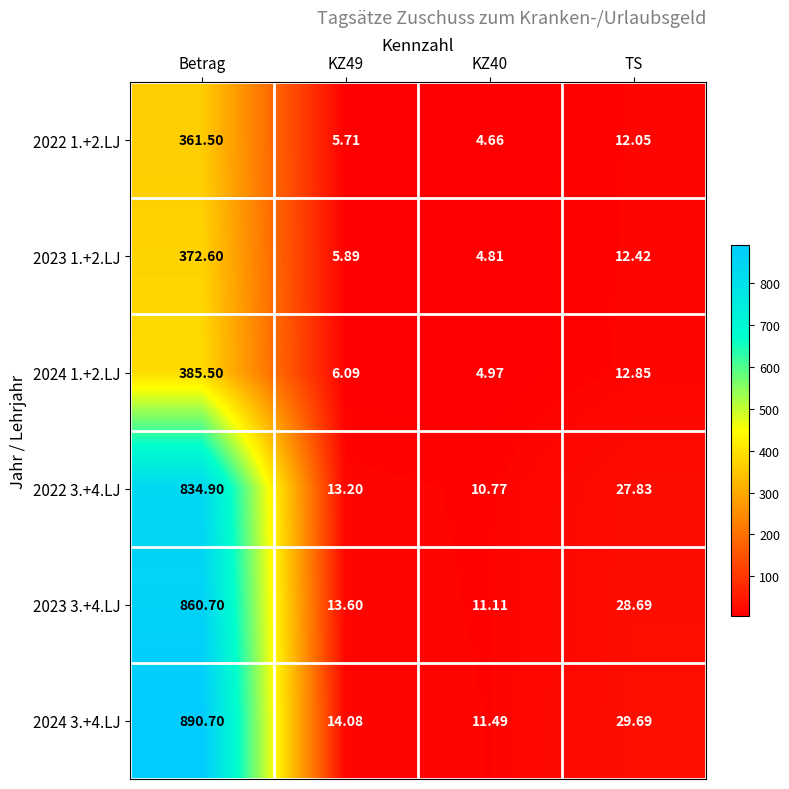

List the series in order of their peak value, lowest first.

2022 1.+2.LJ, 2023 1.+2.LJ, 2024 1.+2.LJ, 2022 3.+4.LJ, 2023 3.+4.LJ, 2024 3.+4.LJ